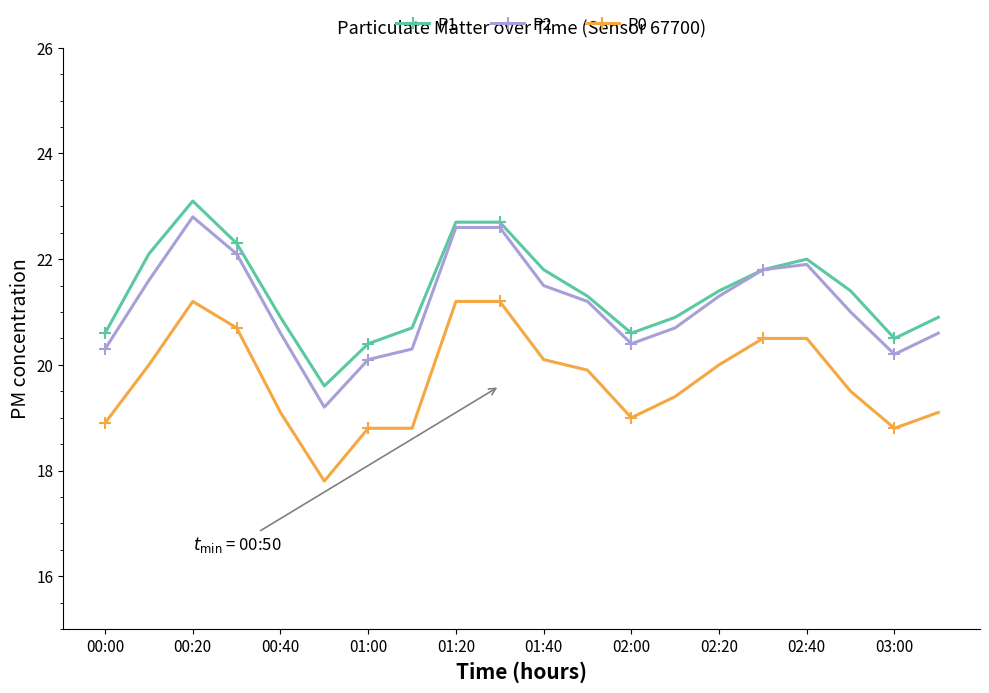

What is the value of the P2 point at the 14th from the left?

20.7